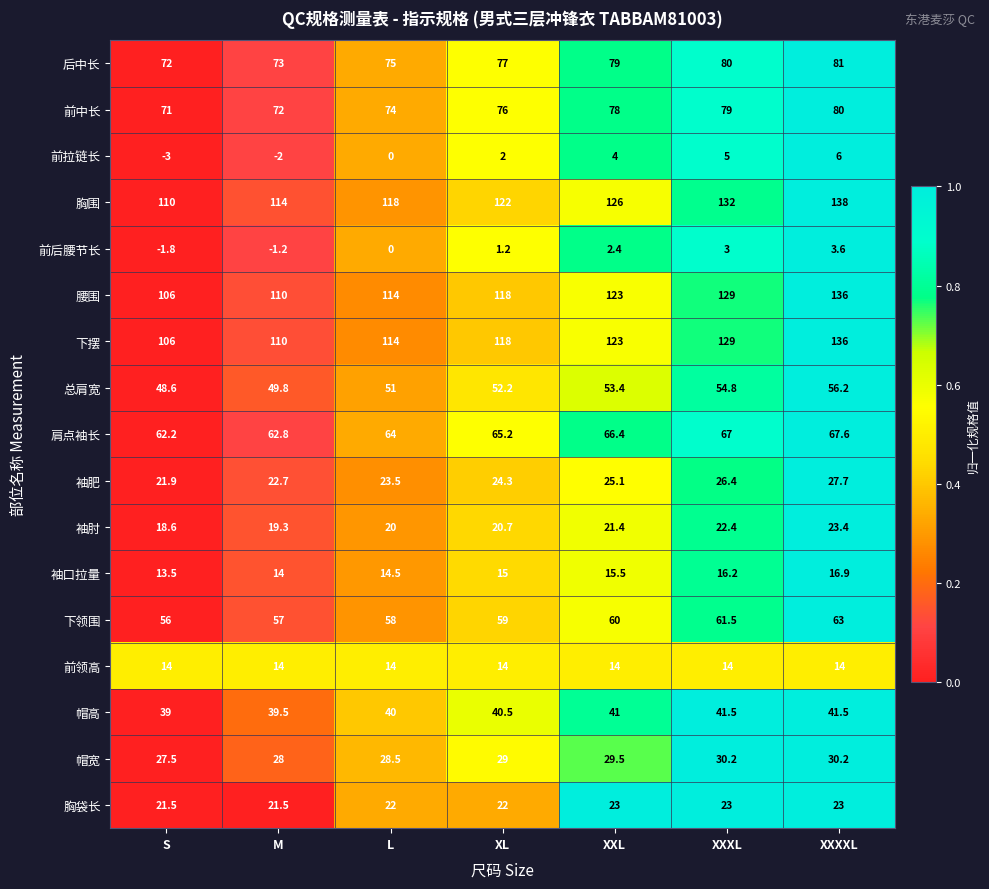

What is the minimum value for 前领高?

14.0